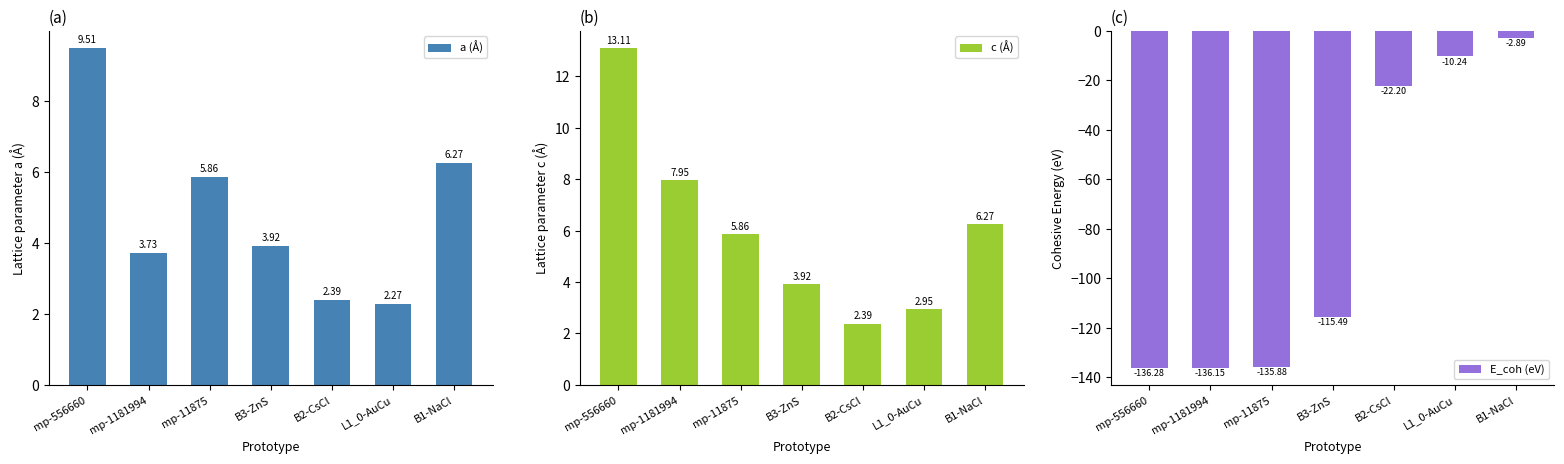

Is it true that c (Å) equals 7.9 at mp-1181994?

True